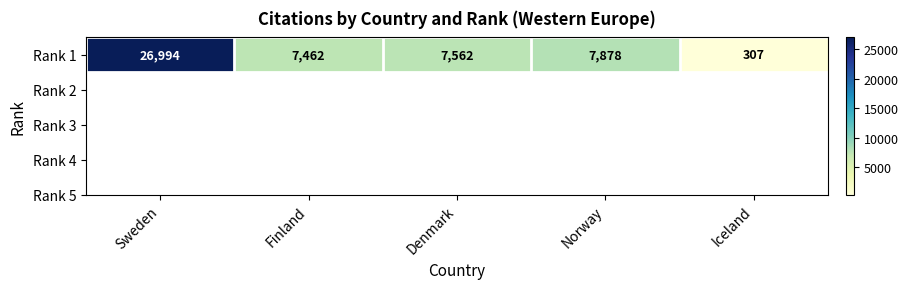

At which label is the value closest to 13650?

Norway